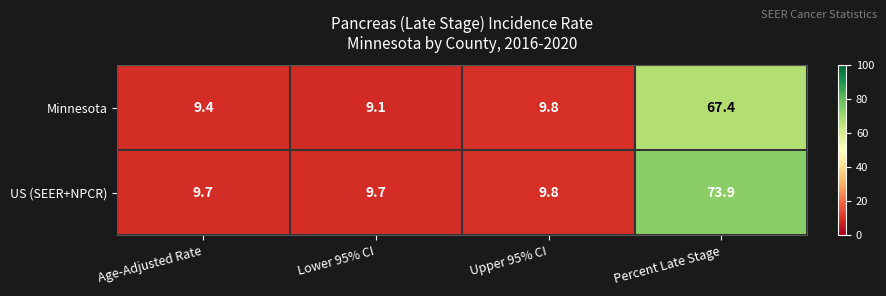

What is the smallest value displayed?

9.1